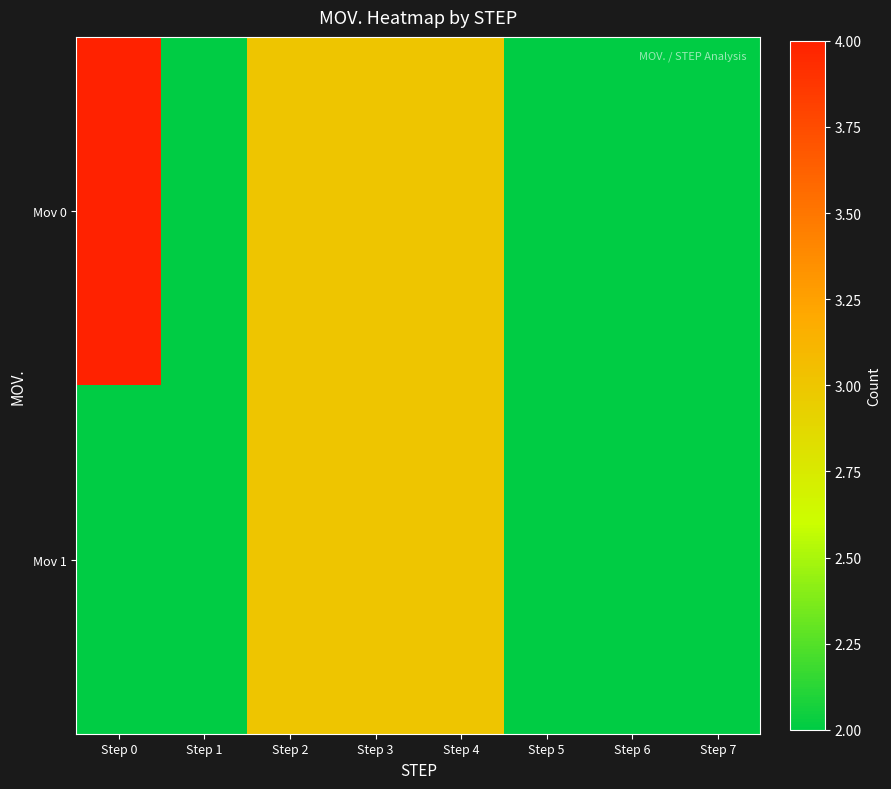

At Step 2, list the series in order from smallest to largest.

Mov 0, Mov 1